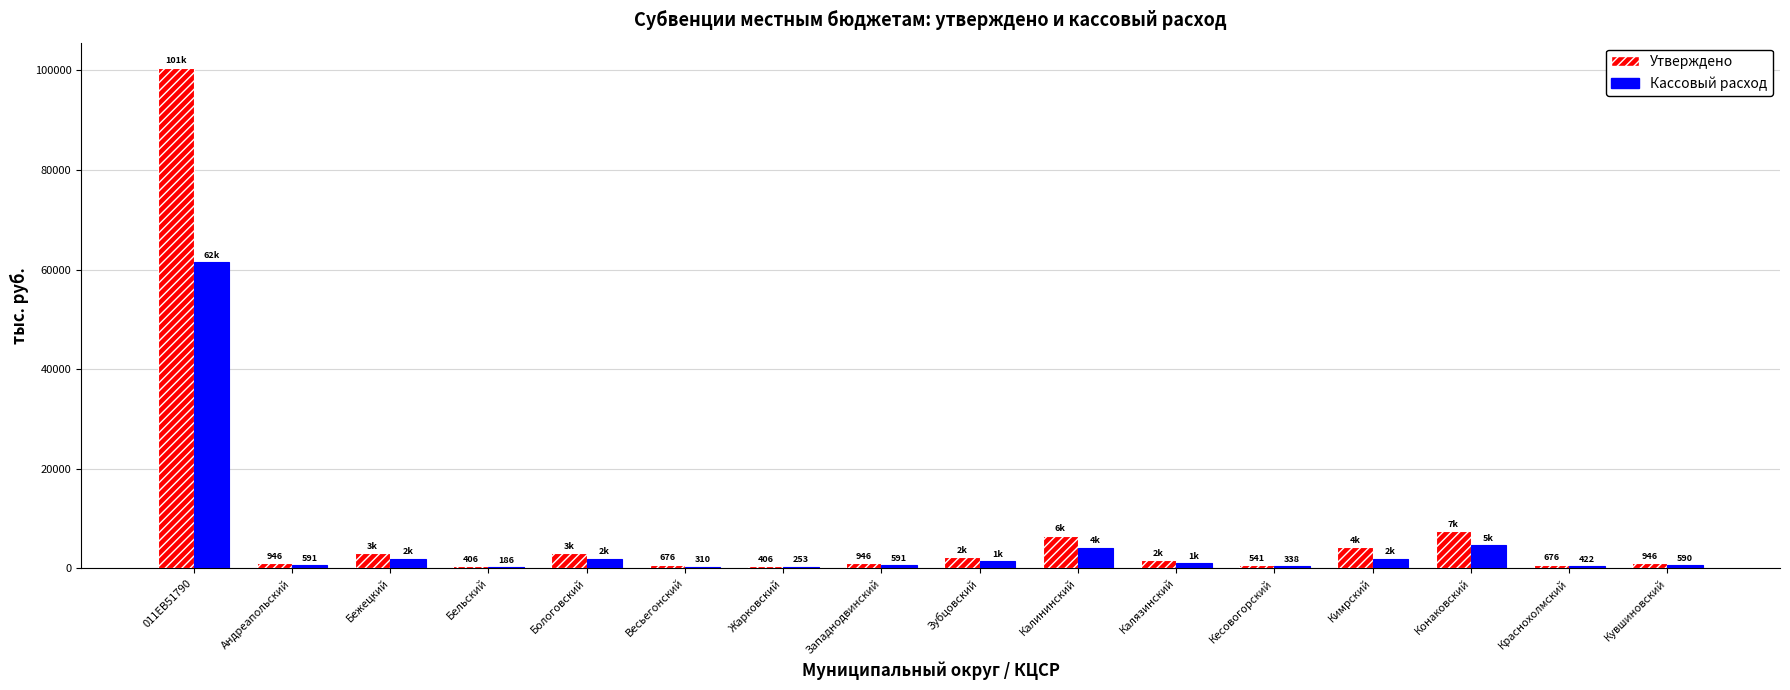

Between Бежецкий and Краснохолмский, which series saw the biggest shift?

Утверждено